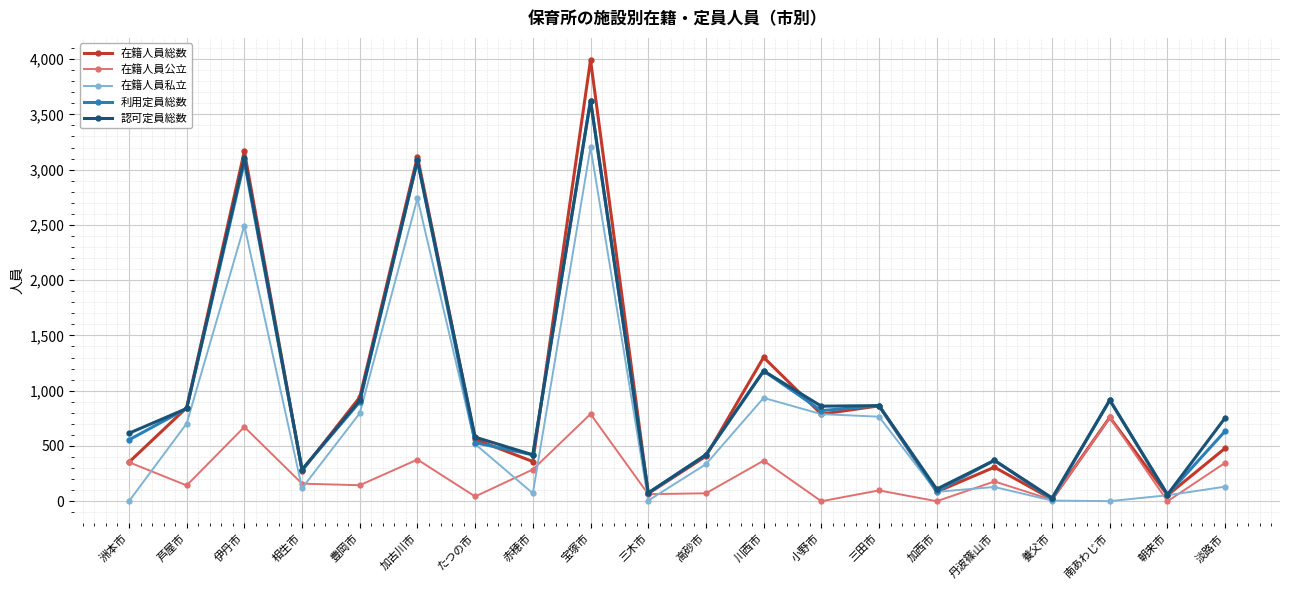

What is the label of the 14th point from the left?

三田市